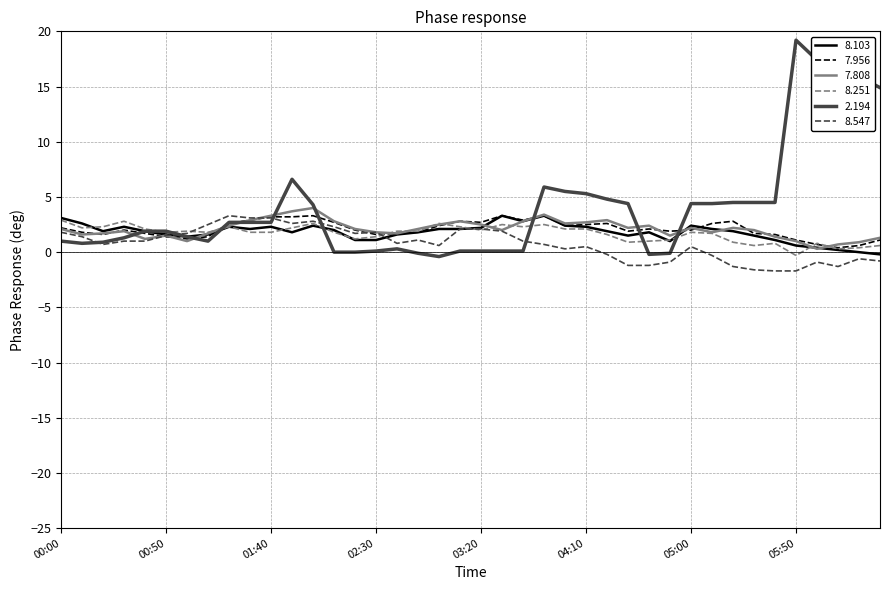

Which series has the largest total across all categories?

2.194